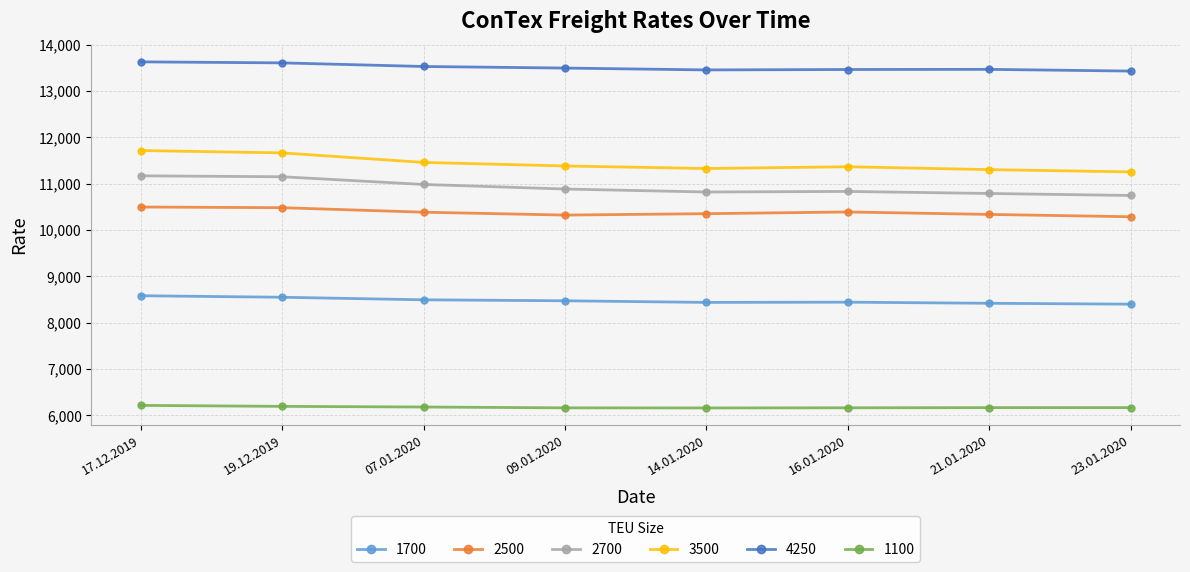

True or false: 2500 has a value of 17738 at 19.12.2019.

False